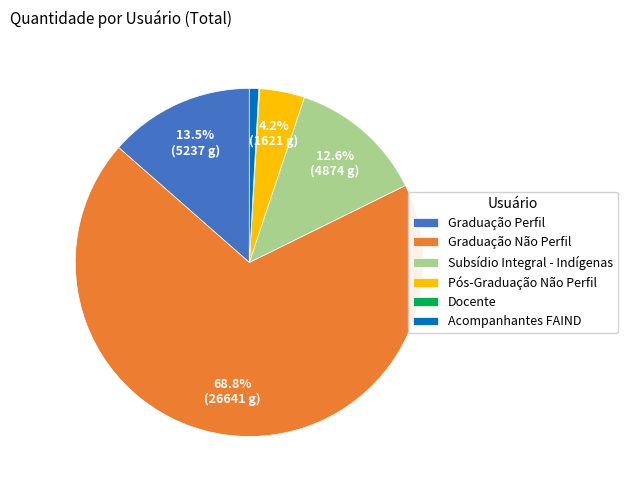

To the nearest percent, what is the average slice percentage?

17%